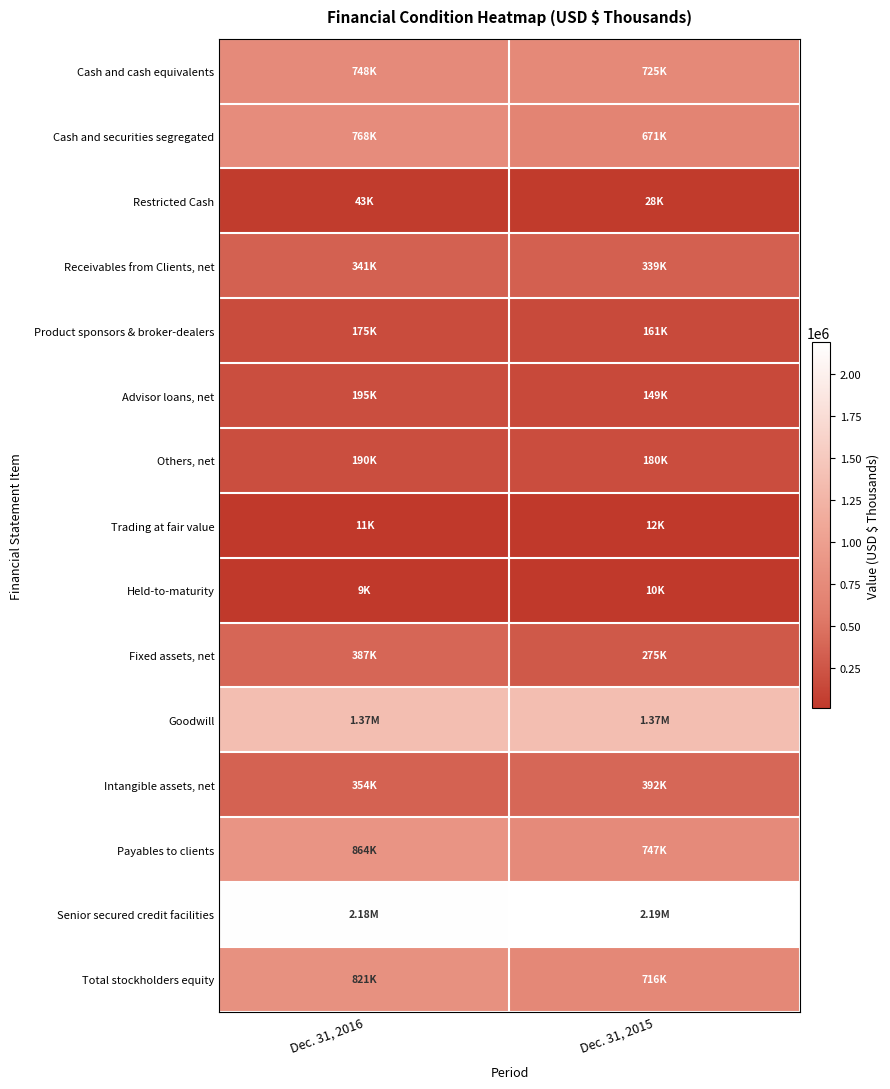

Reading left to right, extract all data points from this chart.

Cash and cash equivalents: Dec. 31, 2016=747709	Dec. 31, 2015=724529
Cash and securities segregated: Dec. 31, 2016=768219	Dec. 31, 2015=671339
Restricted Cash: Dec. 31, 2016=42680	Dec. 31, 2015=27839
Receivables from Clients, net: Dec. 31, 2016=341199	Dec. 31, 2015=339089
Product sponsors & broker-dealers: Dec. 31, 2016=175122	Dec. 31, 2015=161224
Advisor loans, net: Dec. 31, 2016=194526	Dec. 31, 2015=148978
Others, net: Dec. 31, 2016=189632	Dec. 31, 2015=180161
Trading at fair value: Dec. 31, 2016=11404	Dec. 31, 2015=11995
Held-to-maturity: Dec. 31, 2016=8862	Dec. 31, 2015=9847
Fixed assets, net: Dec. 31, 2016=387368	Dec. 31, 2015=275419
Goodwill: Dec. 31, 2016=1365838	Dec. 31, 2015=1365838
Intangible assets, net: Dec. 31, 2016=353996	Dec. 31, 2015=392031
Payables to clients: Dec. 31, 2016=863765	Dec. 31, 2015=747421
Senior secured credit facilities: Dec. 31, 2016=2175436	Dec. 31, 2015=2188240
Total stockholders equity: Dec. 31, 2016=820995	Dec. 31, 2015=715610